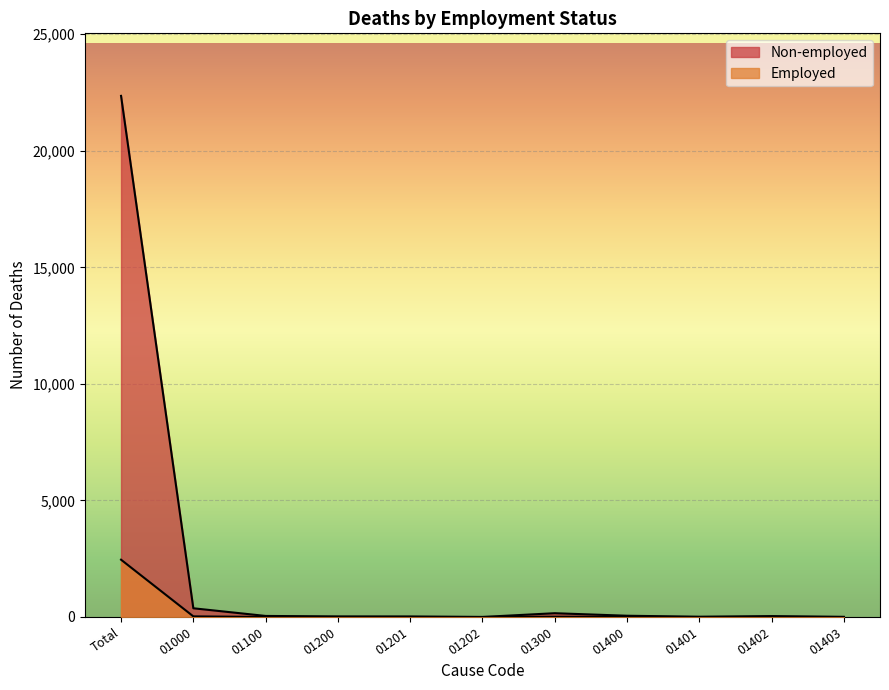

Reading left to right, transcribe all the data shown in this chart.

Non-employed: Total=22354	01000=374	01100=45	01200=25	01201=23	01202=2	01300=162	01400=54	01401=11	01402=39	01403=4
Employed: Total=2458	01000=27	01100=2	01200=1	01201=1	01202=0	01300=13	01400=7	01401=0	01402=5	01403=2